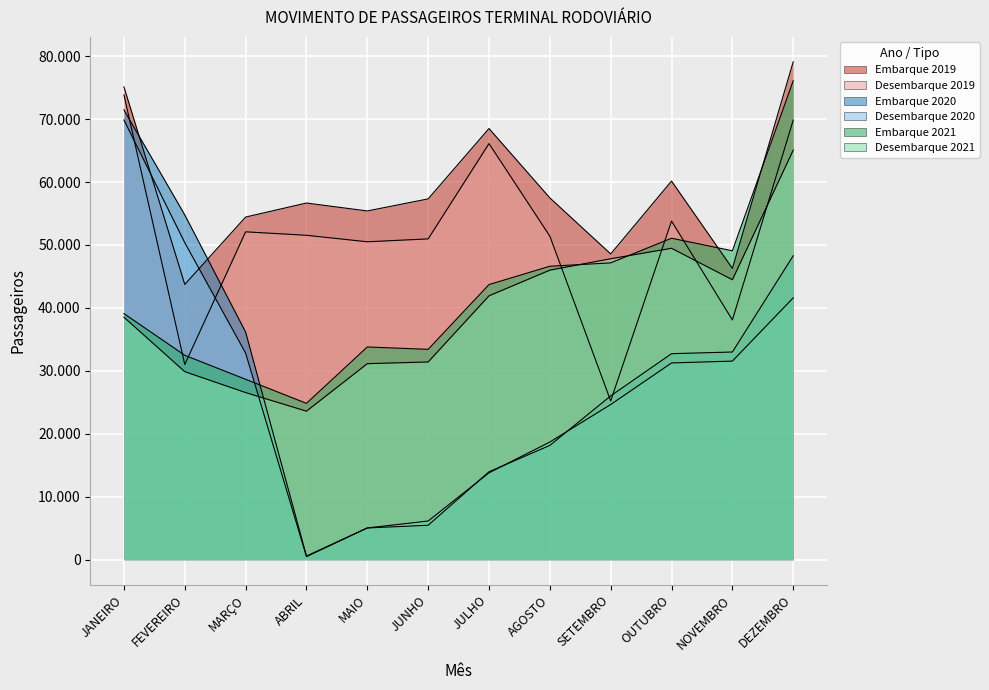

Reading left to right, extract all data points from this chart.

Embarque 2019: JANEIRO=75116	FEVEREIRO=43732	MARÇO=54432	ABRIL=56660	MAIO=55401	JUNHO=57318	JULHO=68496	AGOSTO=57477	SETEMBRO=48572	OUTUBRO=60150	NOVEMBRO=46274	DEZEMBRO=79097
Desembarque 2019: JANEIRO=73848	FEVEREIRO=31010	MARÇO=52085	ABRIL=51538	MAIO=50505	JUNHO=50964	JULHO=66101	AGOSTO=51394	SETEMBRO=25230	OUTUBRO=53797	NOVEMBRO=38088	DEZEMBRO=69827
Embarque 2020: JANEIRO=71457	FEVEREIRO=54780	MARÇO=36166	ABRIL=583	MAIO=5048	JUNHO=5474	JULHO=13969	AGOSTO=18160	SETEMBRO=26027	OUTUBRO=32730	NOVEMBRO=32997	DEZEMBRO=48285
Desembarque 2020: JANEIRO=69848	FEVEREIRO=50366	MARÇO=32816	ABRIL=494	MAIO=5051	JUNHO=6150	JULHO=13804	AGOSTO=18698	SETEMBRO=24653	OUTUBRO=31259	NOVEMBRO=31553	DEZEMBRO=41601
Embarque 2021: JANEIRO=39100	FEVEREIRO=32476	MARÇO=28657	ABRIL=24839	MAIO=33795	JUNHO=33418	JULHO=43707	AGOSTO=46618	SETEMBRO=47154	OUTUBRO=51070	NOVEMBRO=49071	DEZEMBRO=76084
Desembarque 2021: JANEIRO=38522	FEVEREIRO=29874	MARÇO=26550	ABRIL=23596	MAIO=31144	JUNHO=31415	JULHO=41923	AGOSTO=45998	SETEMBRO=47811	OUTUBRO=49473	NOVEMBRO=44476	DEZEMBRO=65064